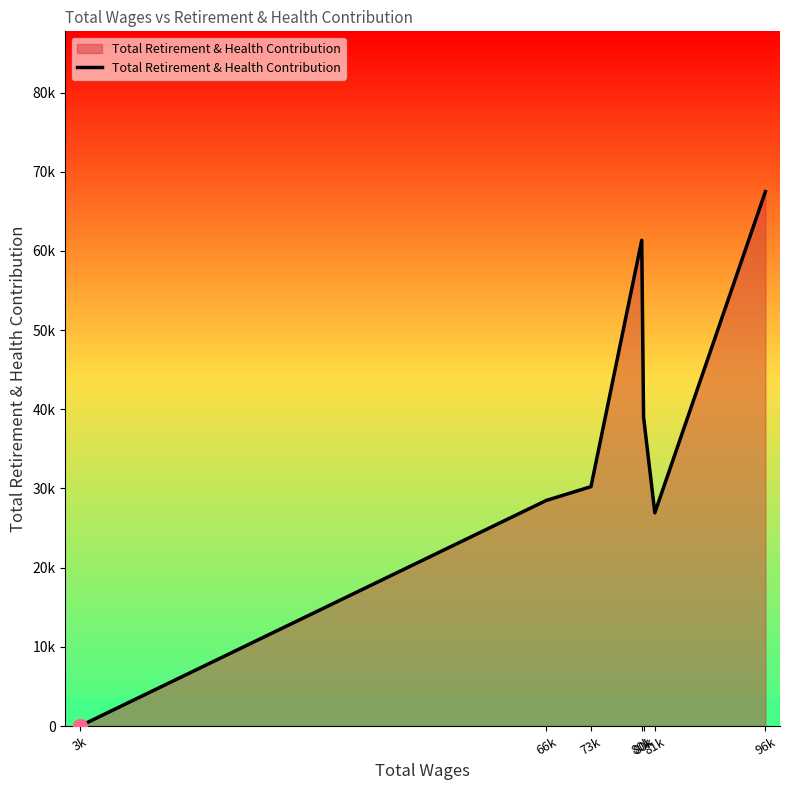

True or false: there are more than 0 points higher than both neighbors.

True